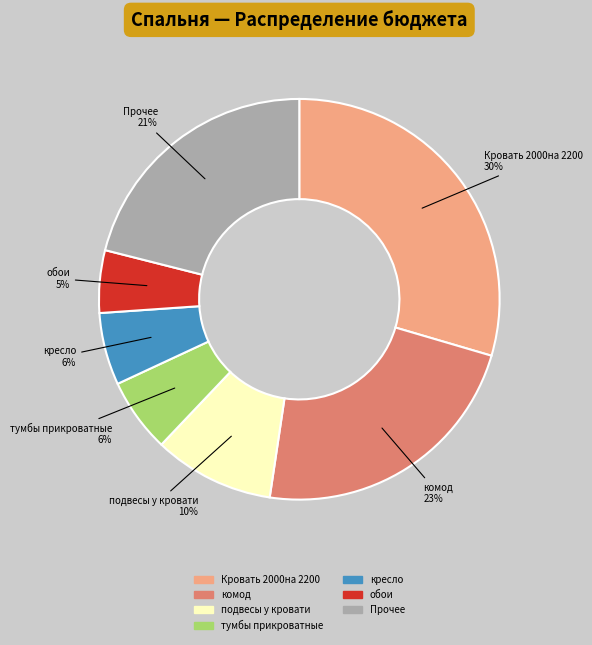

Is there any slice that represents more than half of the pie?

No